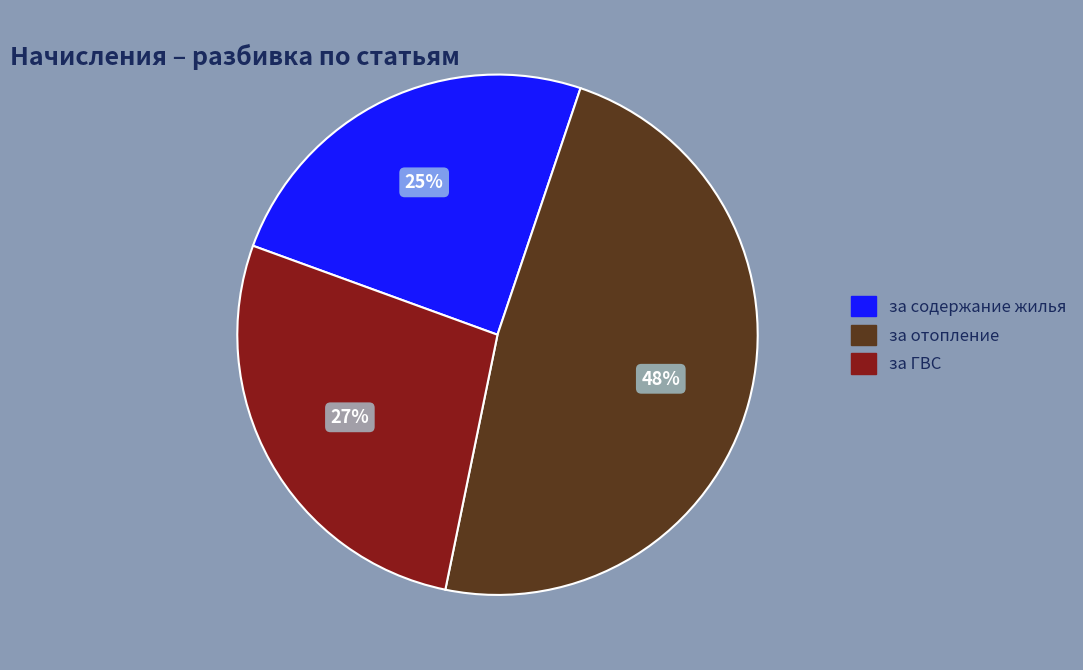

Which category has the smallest portion of the pie?

за содержание жилья